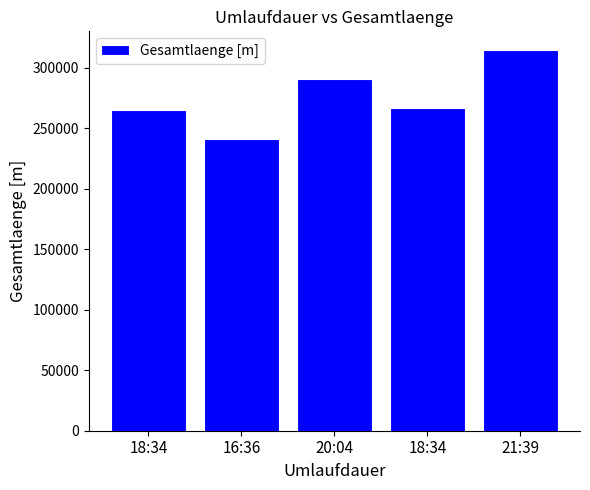

Which label corresponds to the largest value in the chart?

21:39